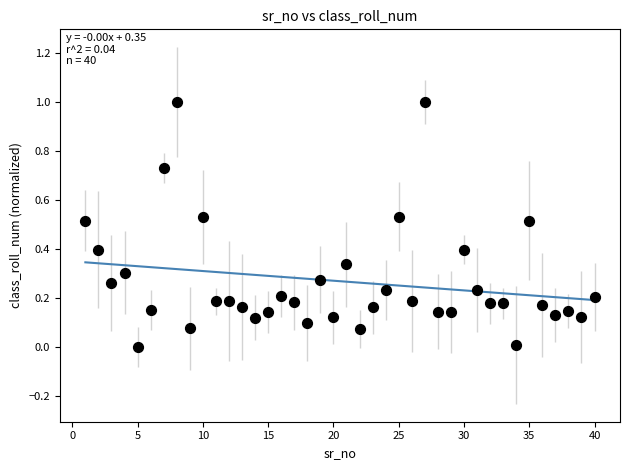

What is the range of X values (max minus min)?

39.0